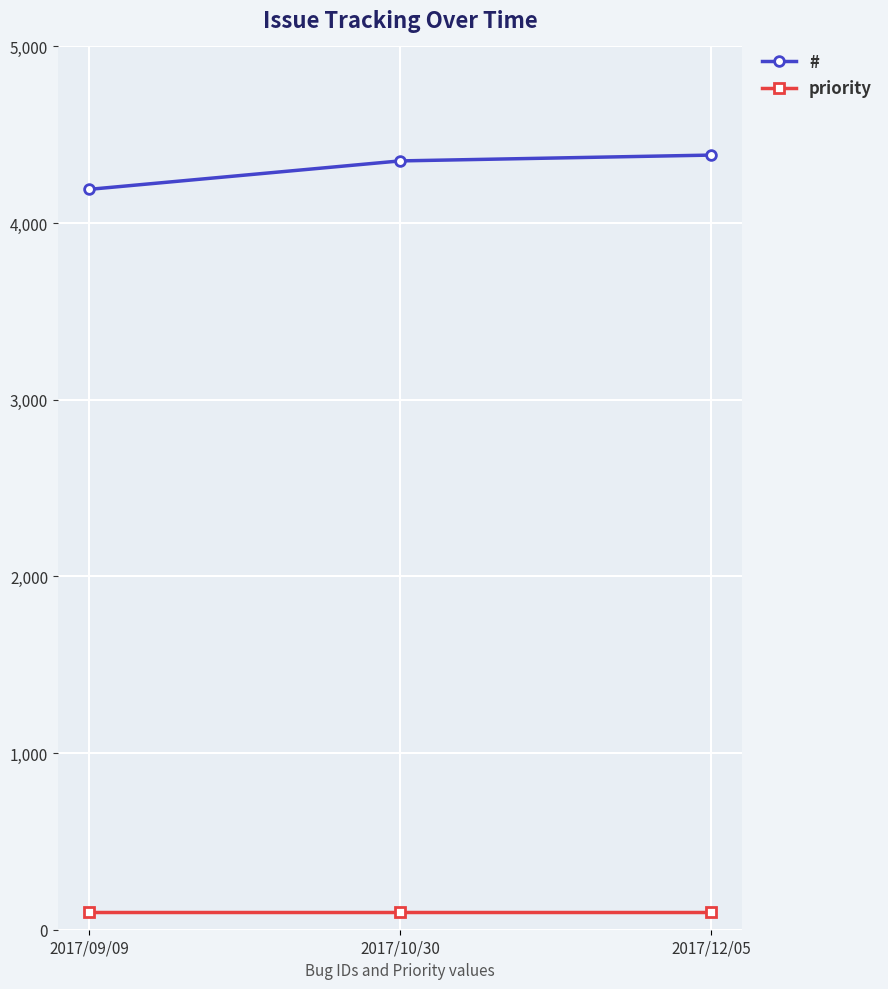

The value of priority at 2017/09/09 is 100. True or false?

True